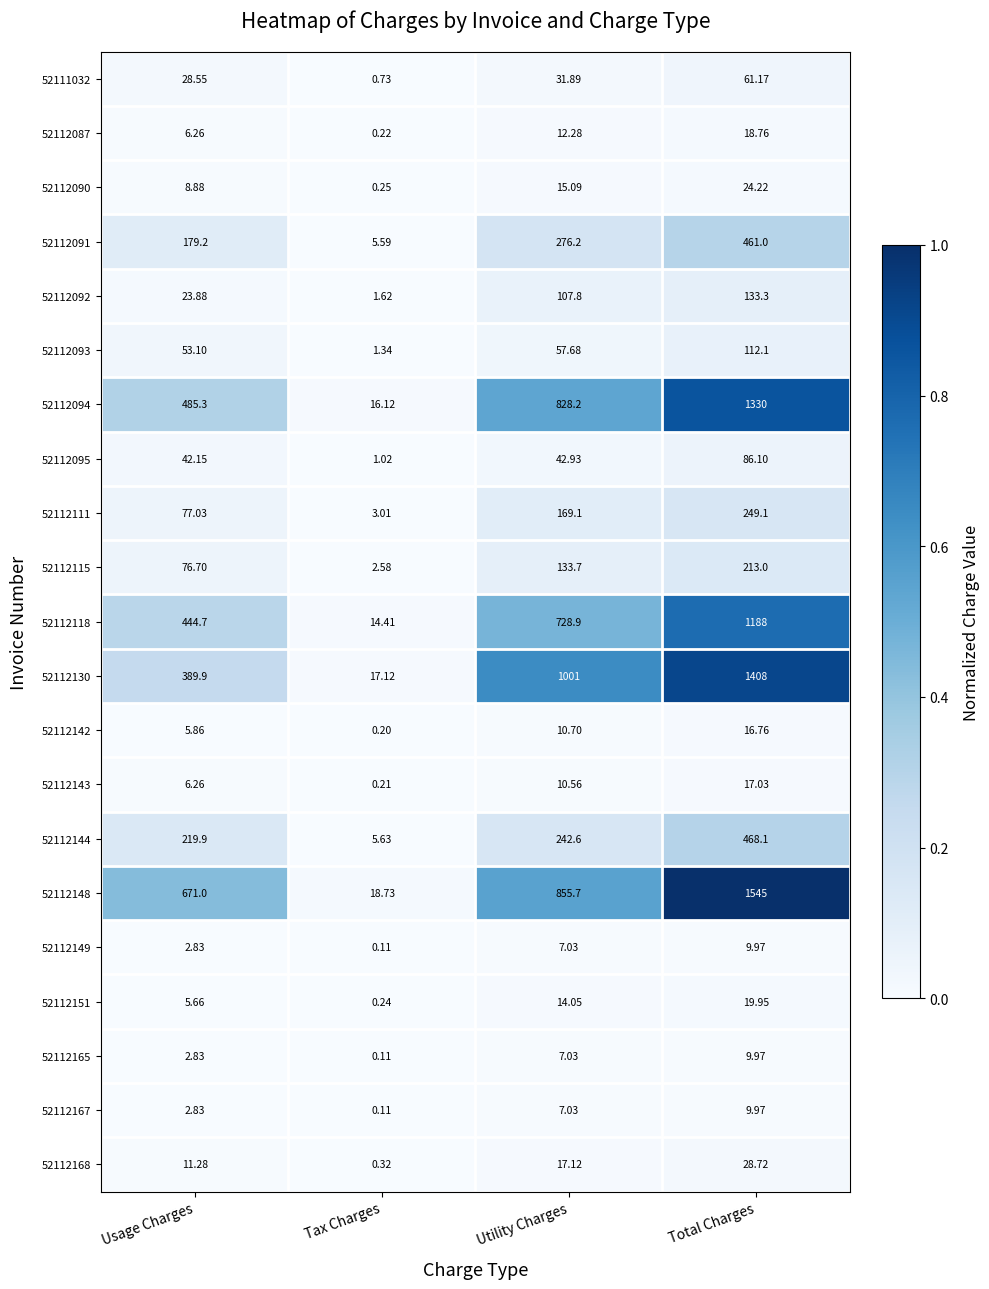

What is the total value across all series at Tax Charges?

89.7